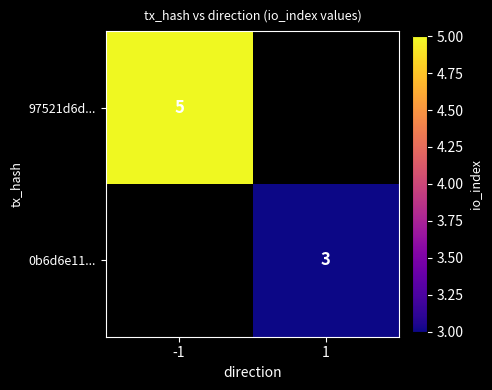

Rank the series by their average value, from highest to lowest.

97521d6d..., 0b6d6e11...